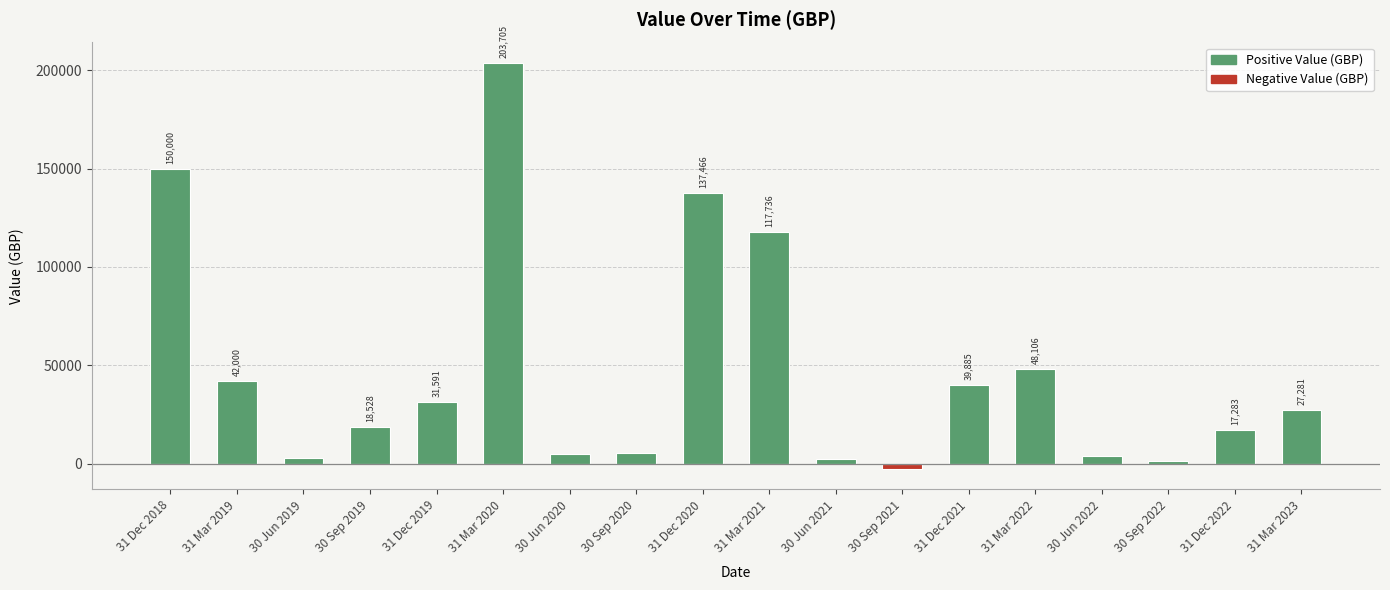

What is the difference between the maximum and minimum values?

206323.7